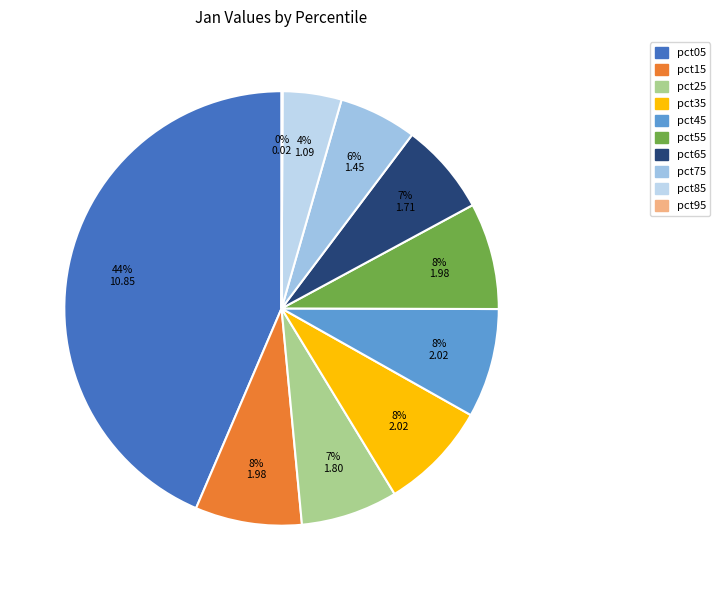

Count the number of slices in the pie.

10